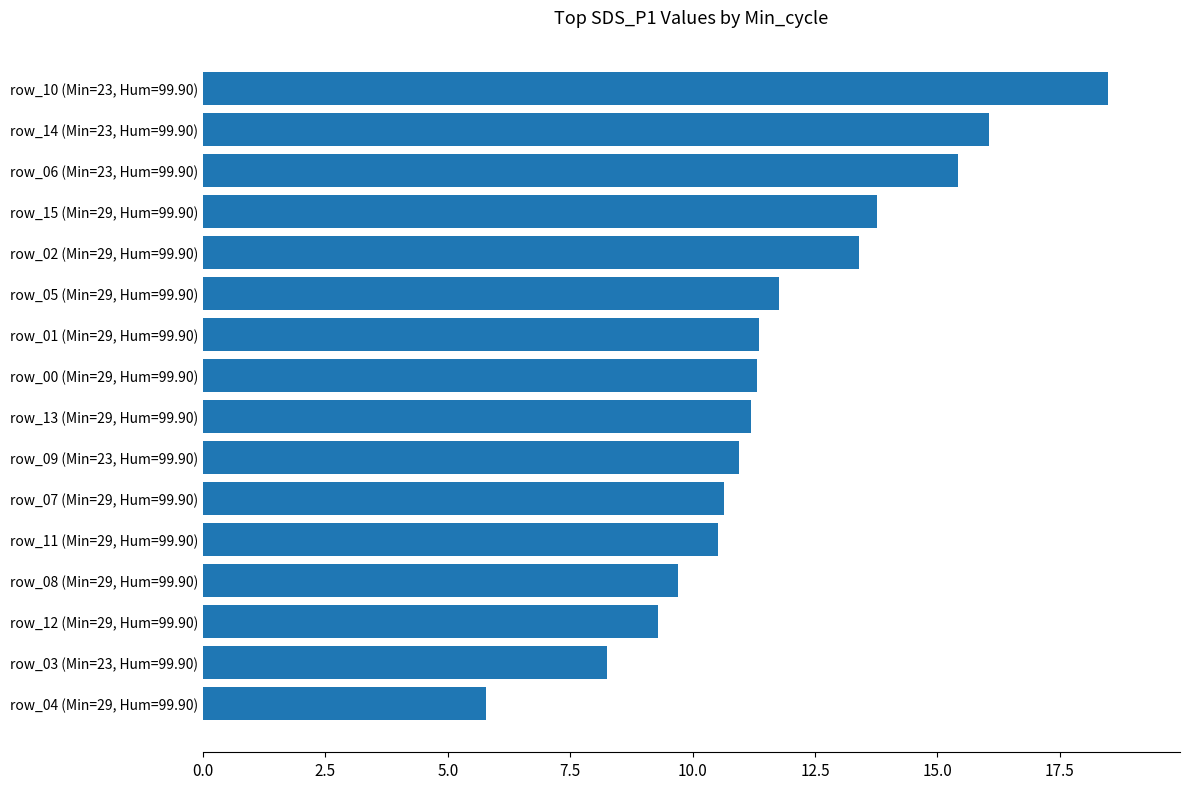

Approximately how many times larger is the value at row_06 (Min=23, Hum=99.90) compared to row_10 (Min=23, Hum=99.90)?

0.8